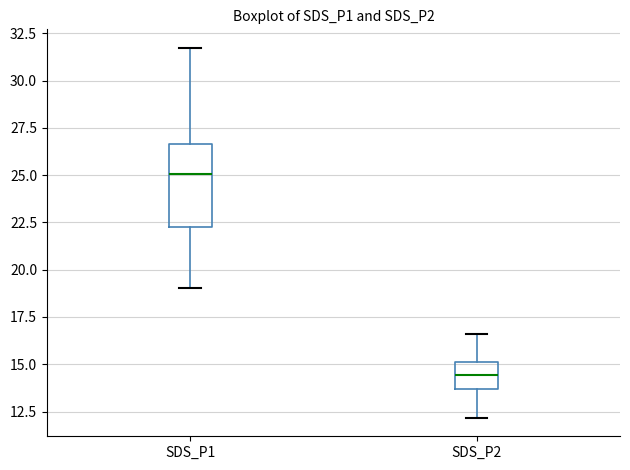

Reading left to right, read every box against the y-axis: the position of its median line, the range the box covers, and the ends of its whiskers. The values are not printed on the chart, so give them approximately, as read against the axis.

SDS_P1: median 25.0, box 22.0 to 26.5, whiskers 19.0 to 31.5
SDS_P2: median 14.5, box 13.5 to 15.0, whiskers 12.0 to 16.5